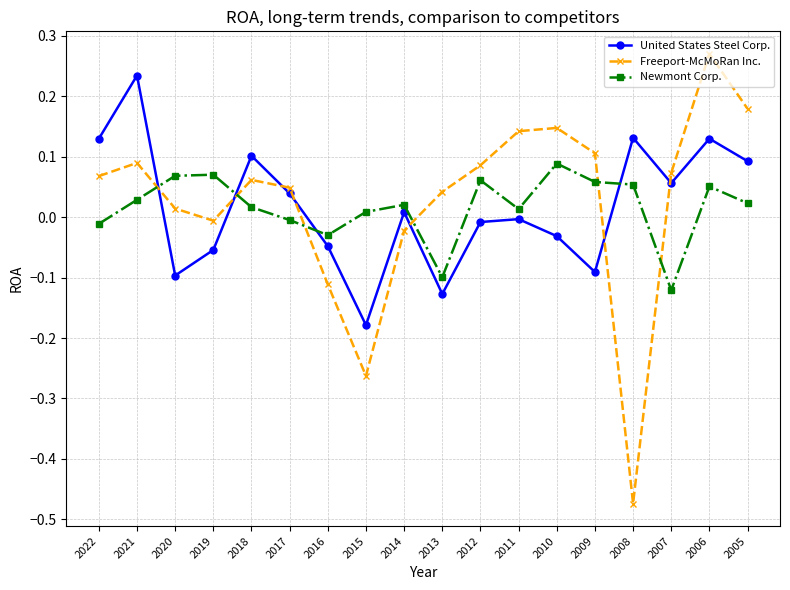

At which label does Newmont Corp. reach its minimum?

2007